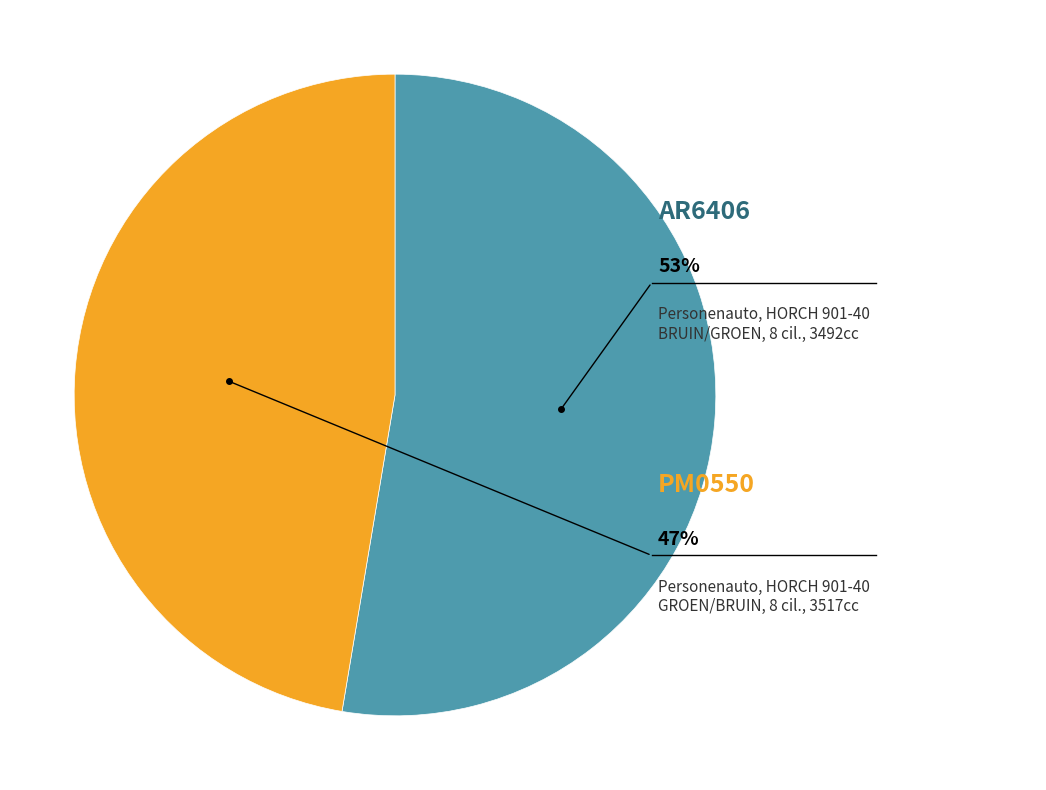

How many slices are in this pie chart?

2